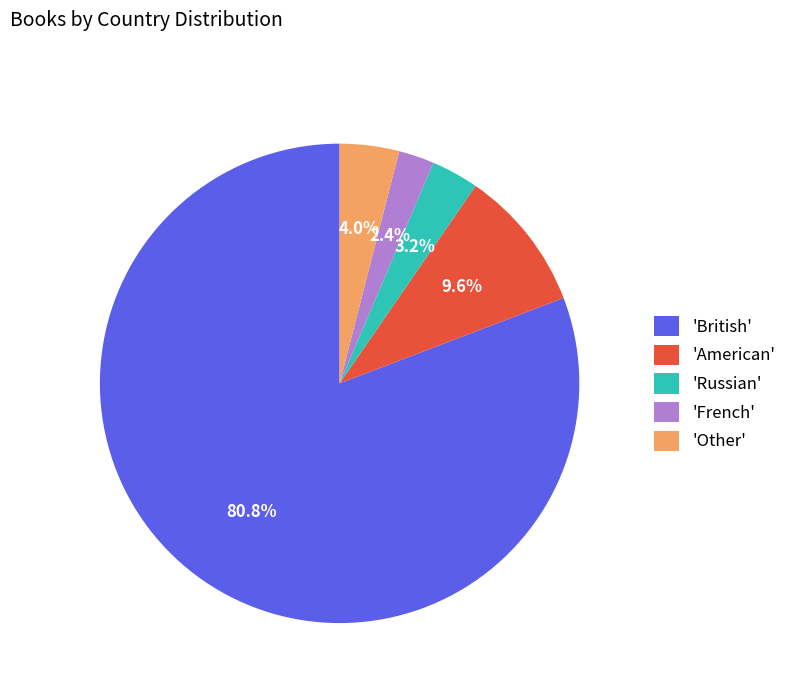

Rank the categories by value from highest to lowest.

'British', 'American', 'Other', 'Russian', 'French'